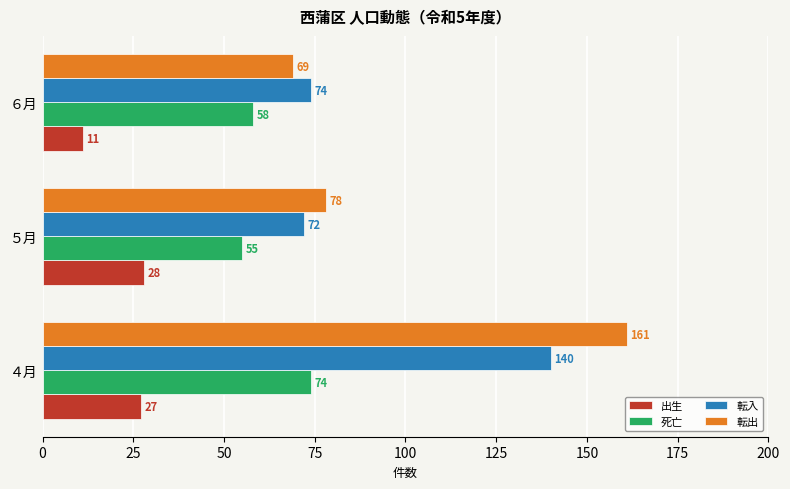

What are all the series names shown in the legend?

出生, 死亡, 転入, 転出